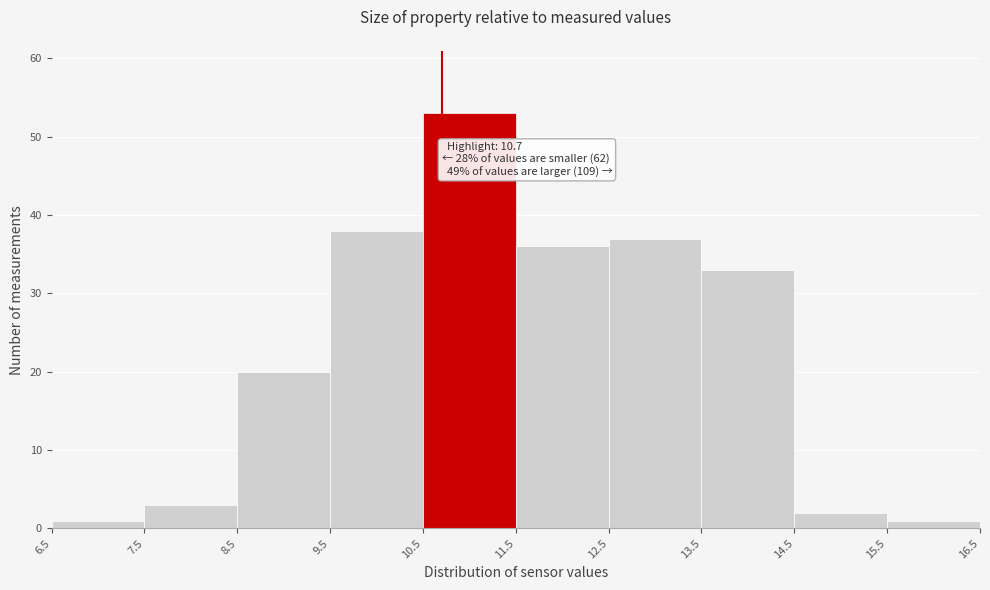

Over which range of the x-axis is the bar tallest?

10.5 to 11.5